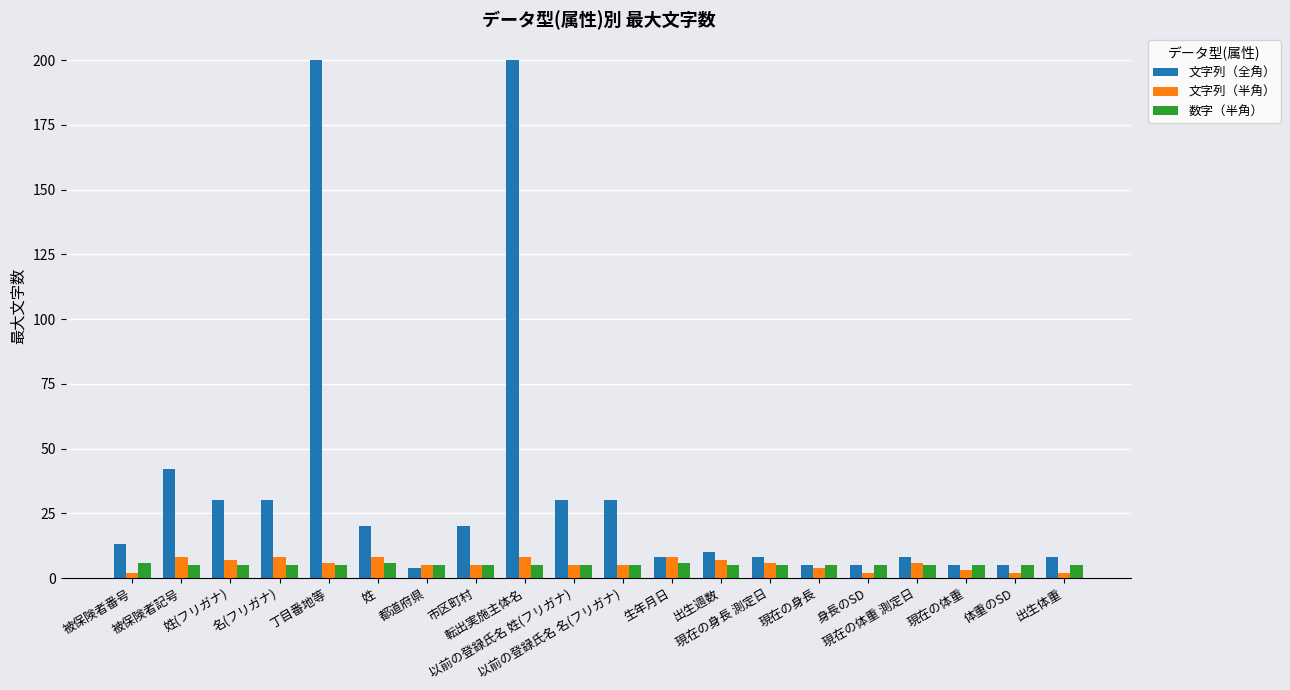

What is the highest value of the 文字列（半角） series?

8